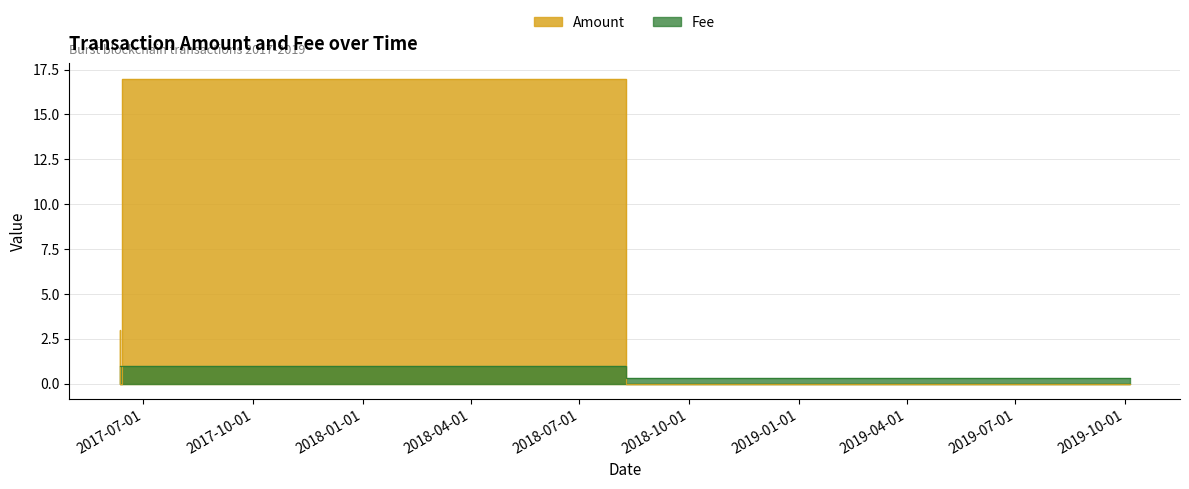

What value does the Fee series have at 2017-06-11 17:23:10?

1.0